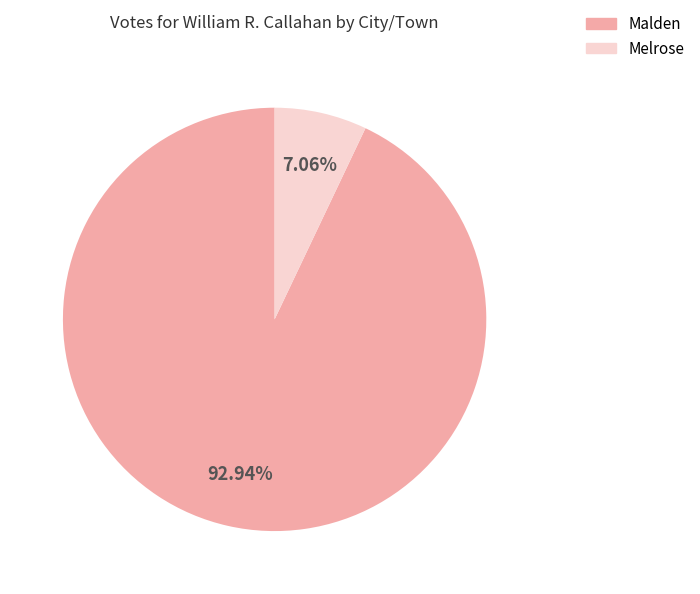

To the nearest percent, what is the combined percentage of Melrose and Malden?

100%